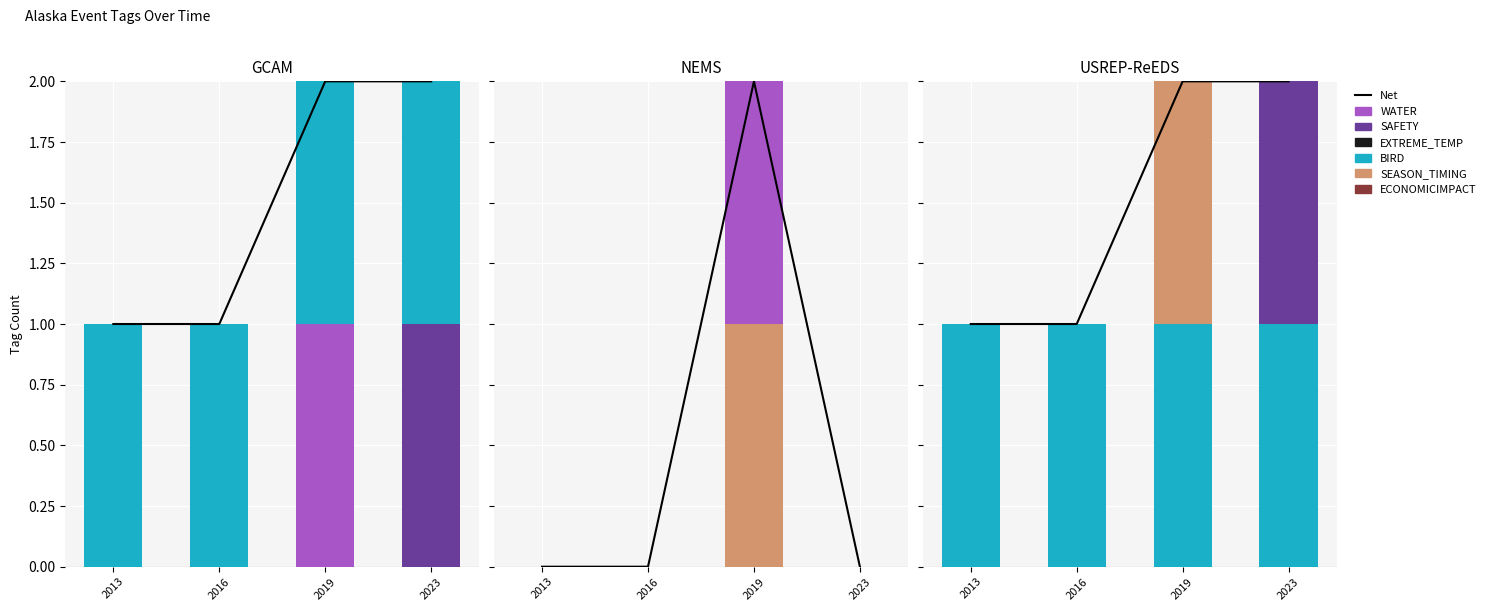

Where is BIRD nearest to the value 1?

2013